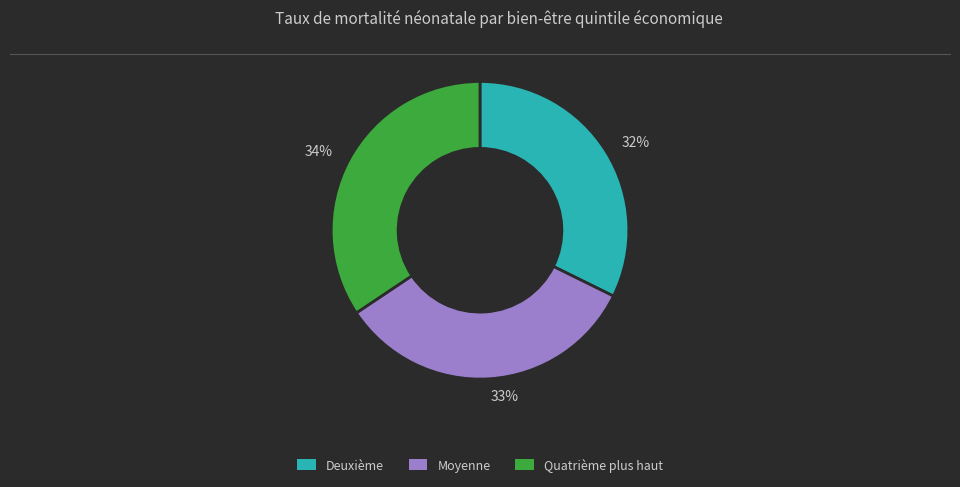

Count the number of slices in the pie.

3